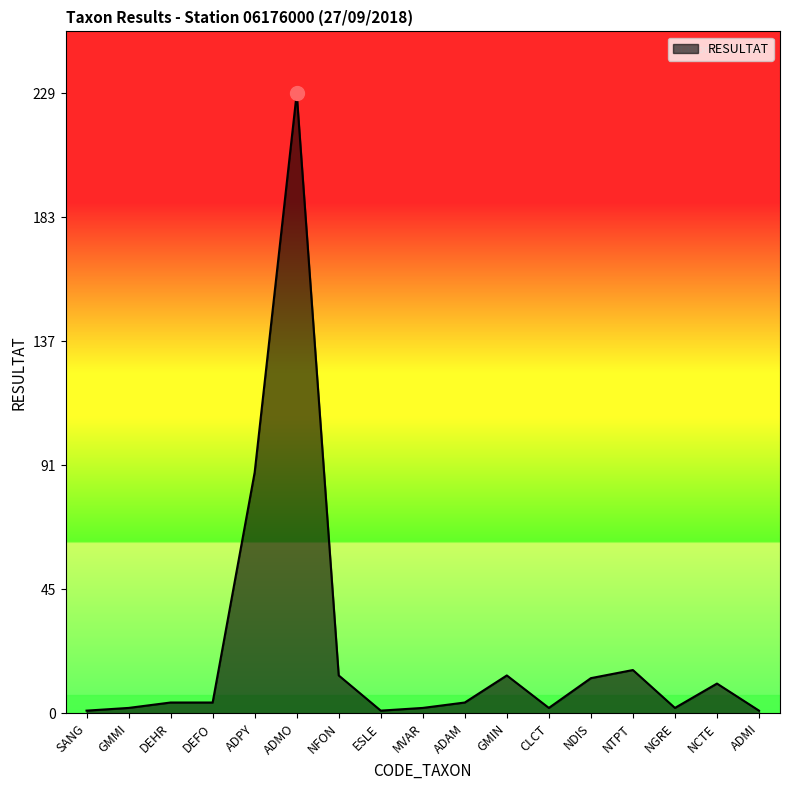

Which has a higher value, NTPT or ESLE?

NTPT